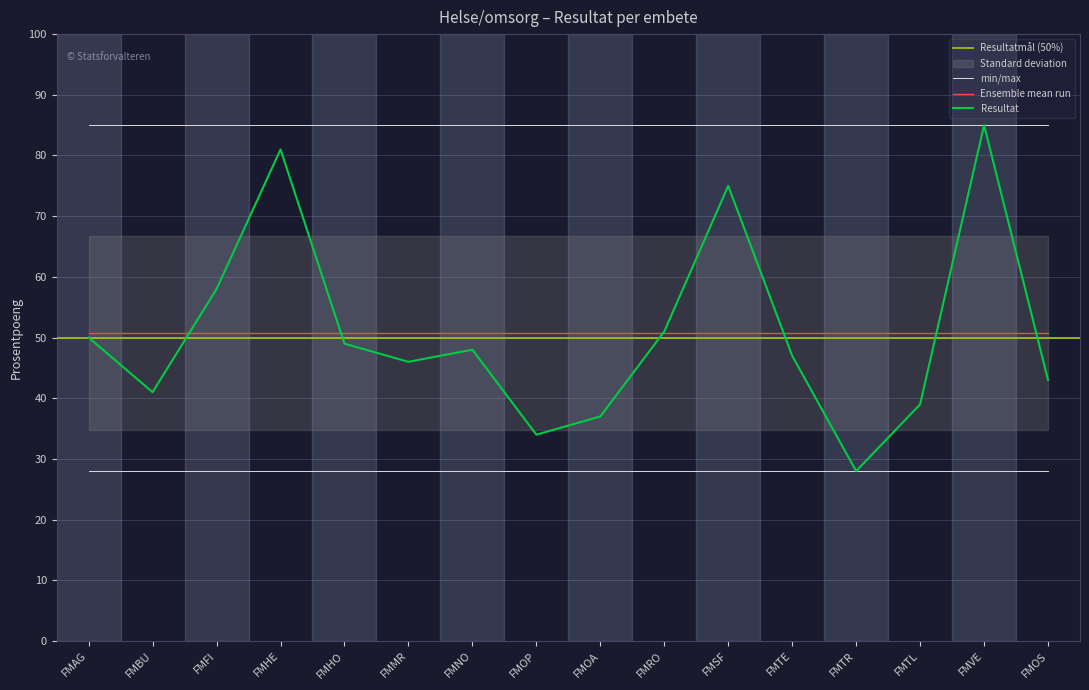

The value at FMBU is 13. True or false?

False